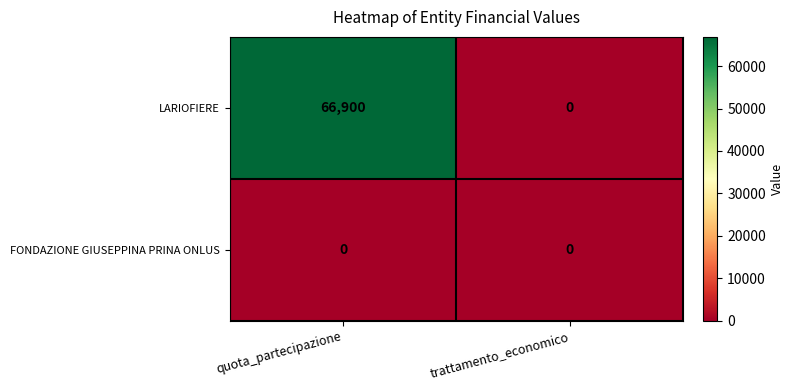

Rank the series at quota_partecipazione from highest to lowest value.

LARIOFIERE, FONDAZIONE GIUSEPPINA PRINA ONLUS